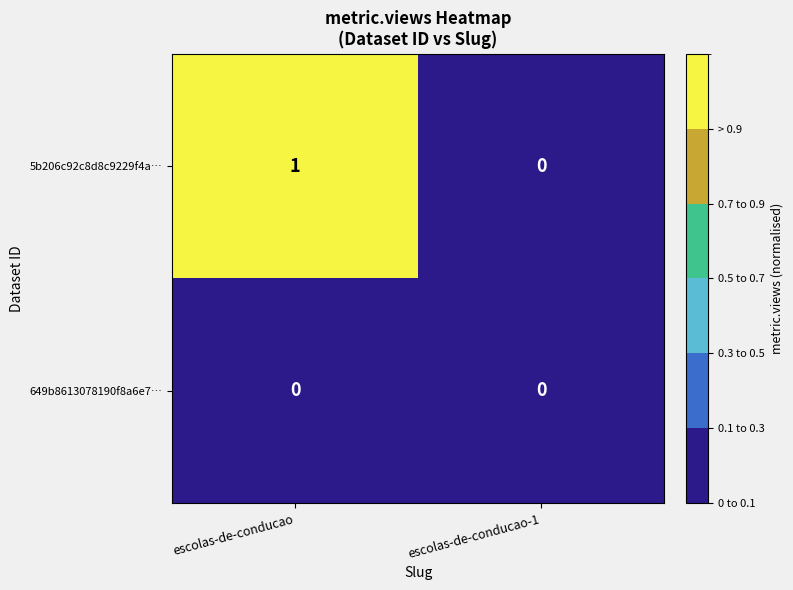

Reading left to right, what are all the values shown in this chart?

5b206c92c8d8c9229f4a…: 1	0
649b8613078190f8a6e7…: 0	0